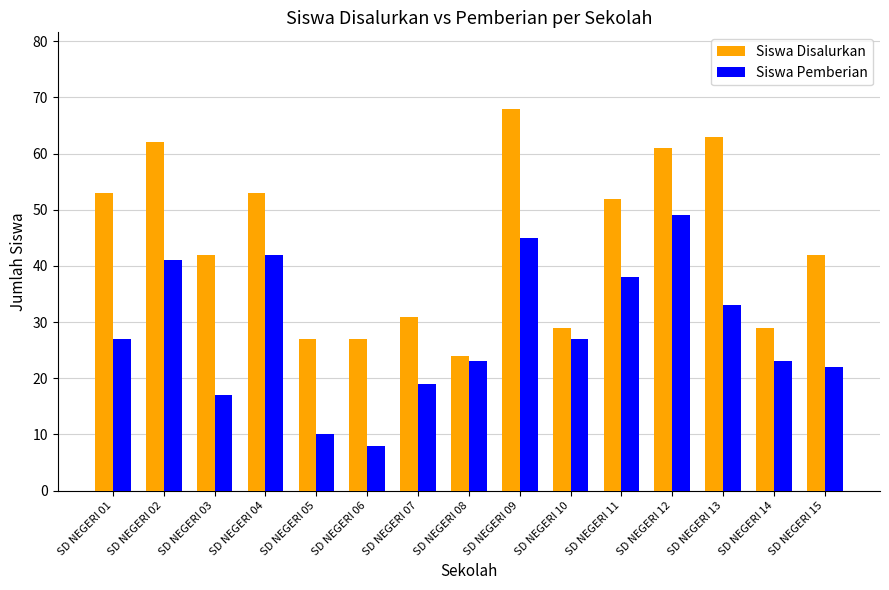

What is the average value of the Siswa Disalurkan series?

44